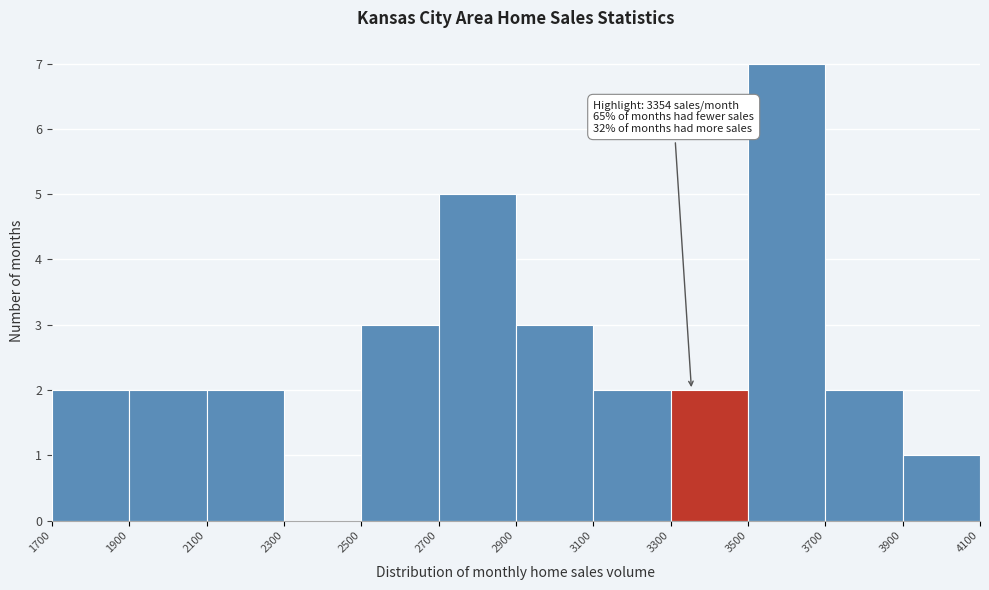

Over which range of the x-axis is the bar tallest?

3500 to 3700